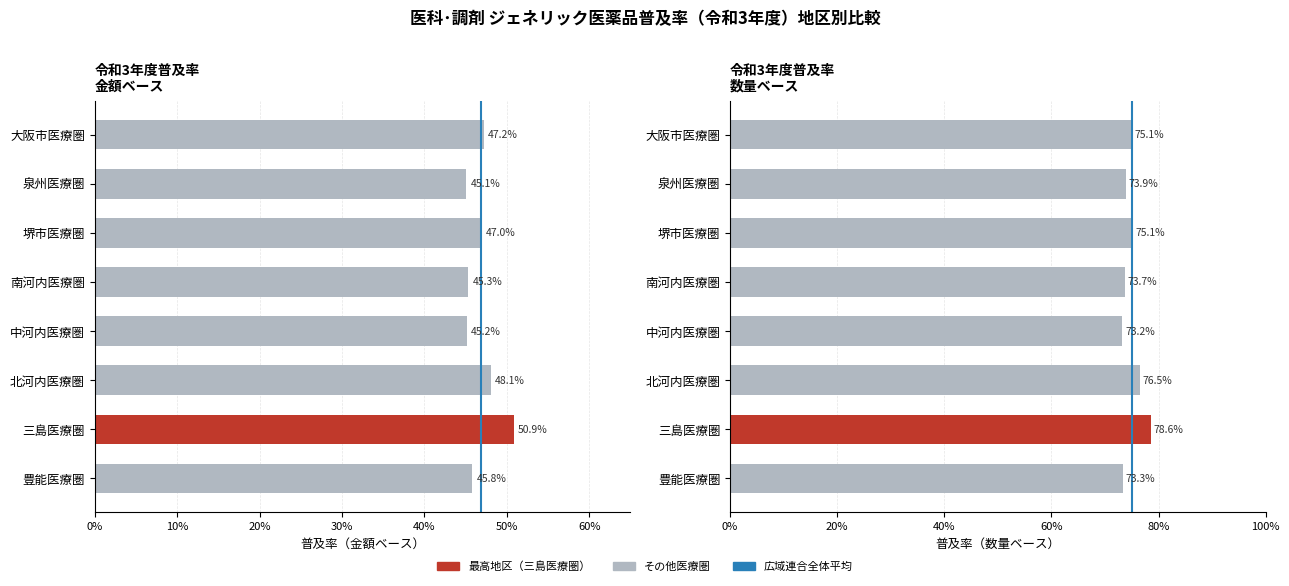

Reading right to left, what are all the values shown in this chart?

令和3年度普及率 金額ベース: 大阪市医療圏=0.5	泉州医療圏=0.5	堺市医療圏=0.5	南河内医療圏=0.5	中河内医療圏=0.5	北河内医療圏=0.5	三島医療圏=0.5	豊能医療圏=0.5
令和3年度普及率 数量ベース: 大阪市医療圏=0.8	泉州医療圏=0.7	堺市医療圏=0.8	南河内医療圏=0.7	中河内医療圏=0.7	北河内医療圏=0.8	三島医療圏=0.8	豊能医療圏=0.7